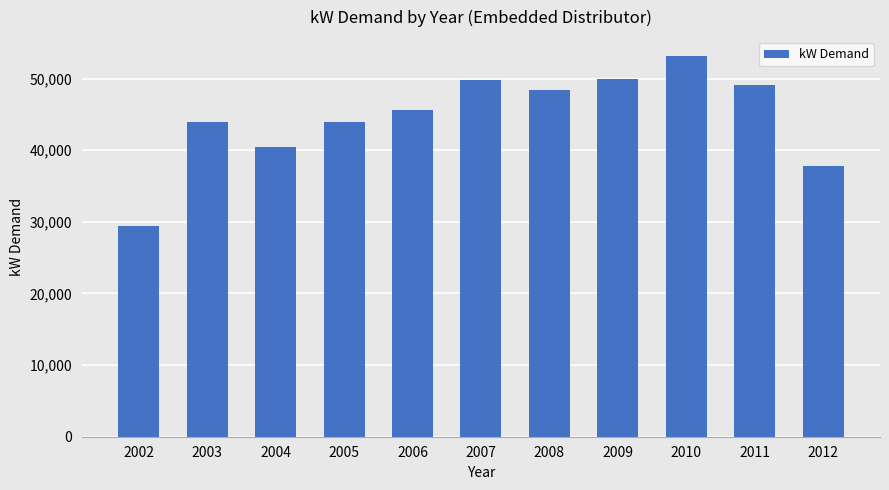

What is the value of the 6th bar from the left?

49751.5